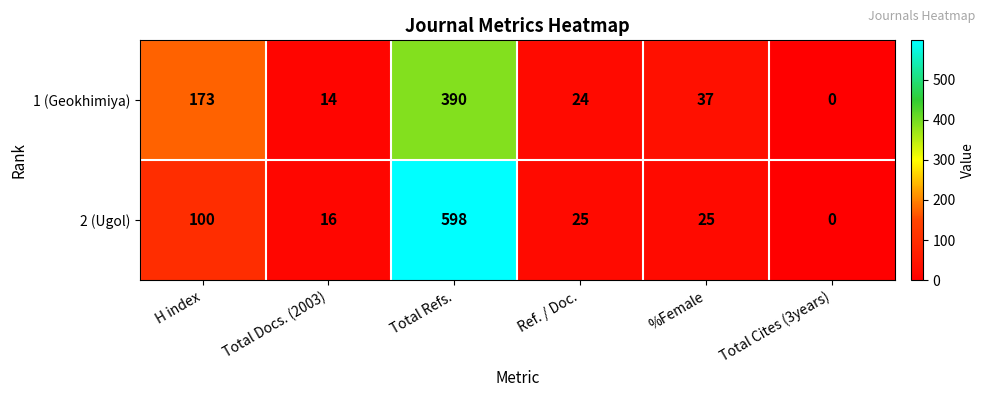

At which label does 1 (Geokhimiya) reach its minimum?

Total Cites (3years)